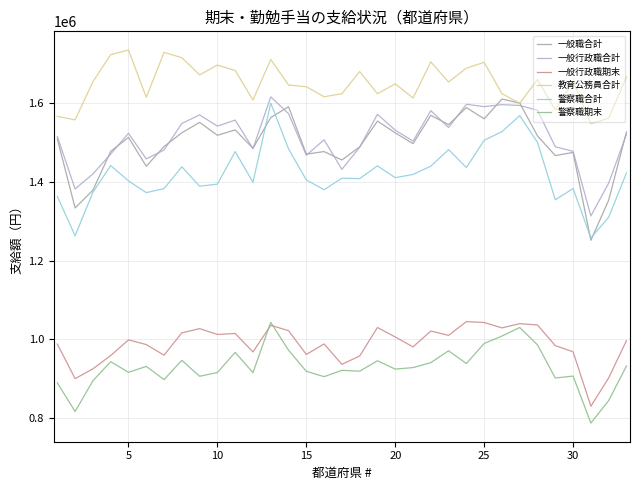

Does the chart display data point markers on the line(s)?

No